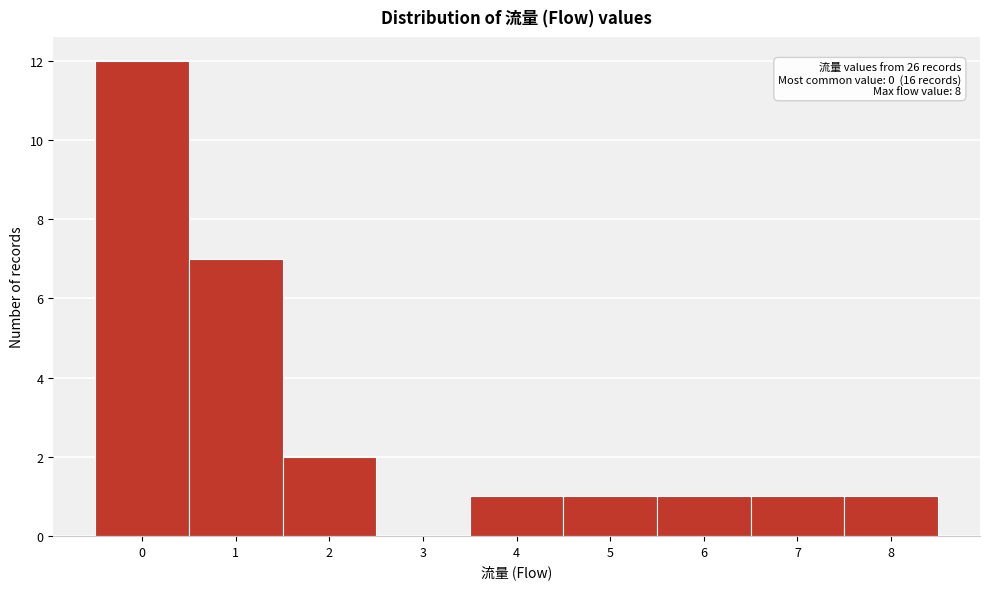

Over which range of the x-axis is the bar tallest?

-0.5 to 0.5